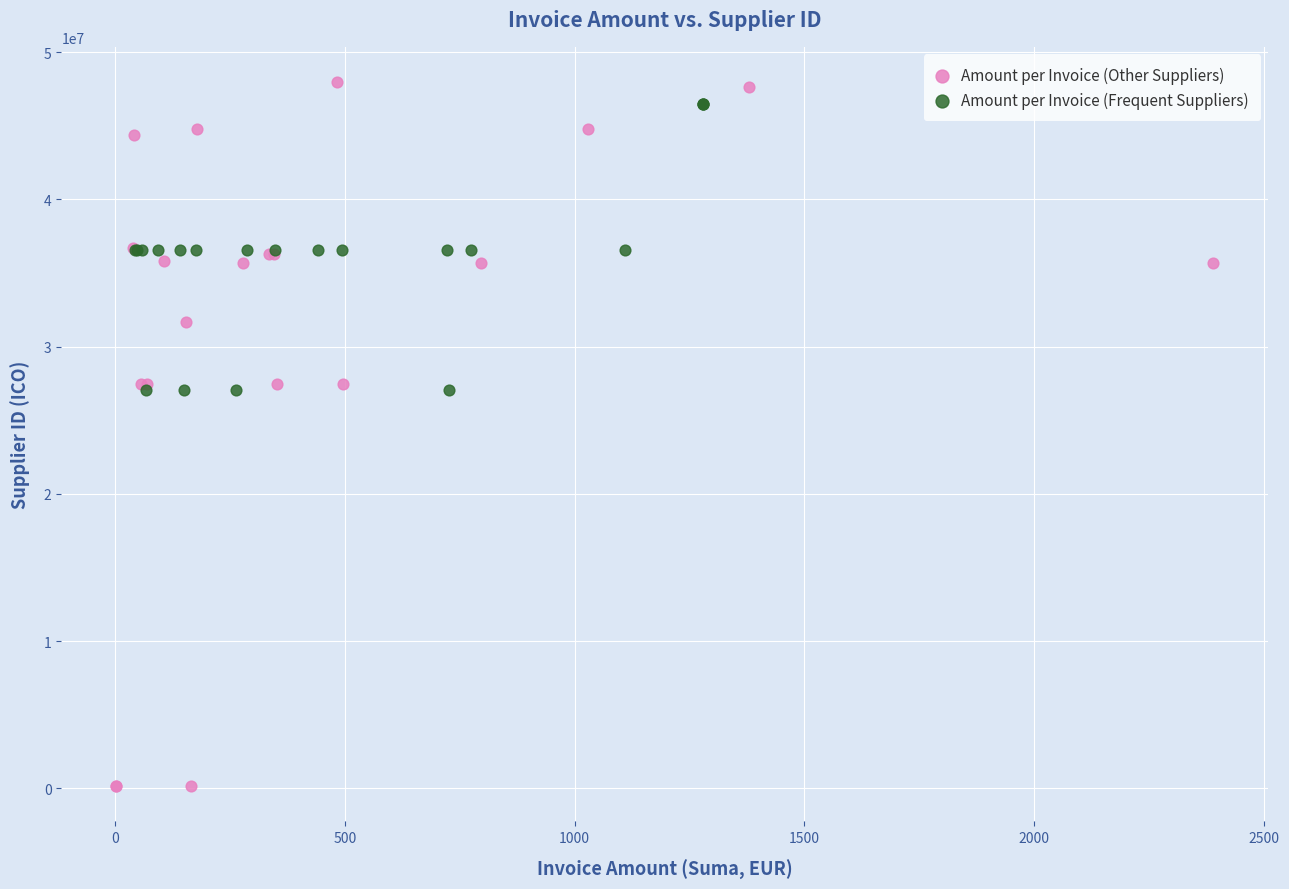

Which series has the widest spread of Y values?

Amount per Invoice (Other Suppliers)